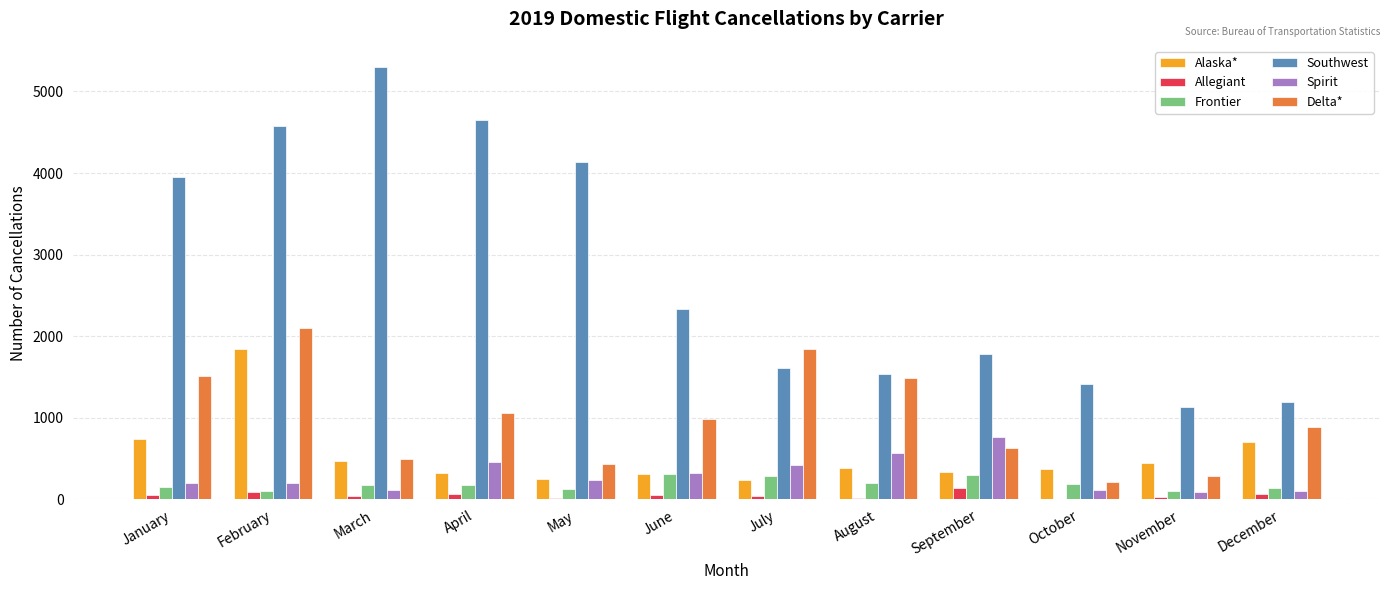

Which category has the highest value in the Delta* series?

February